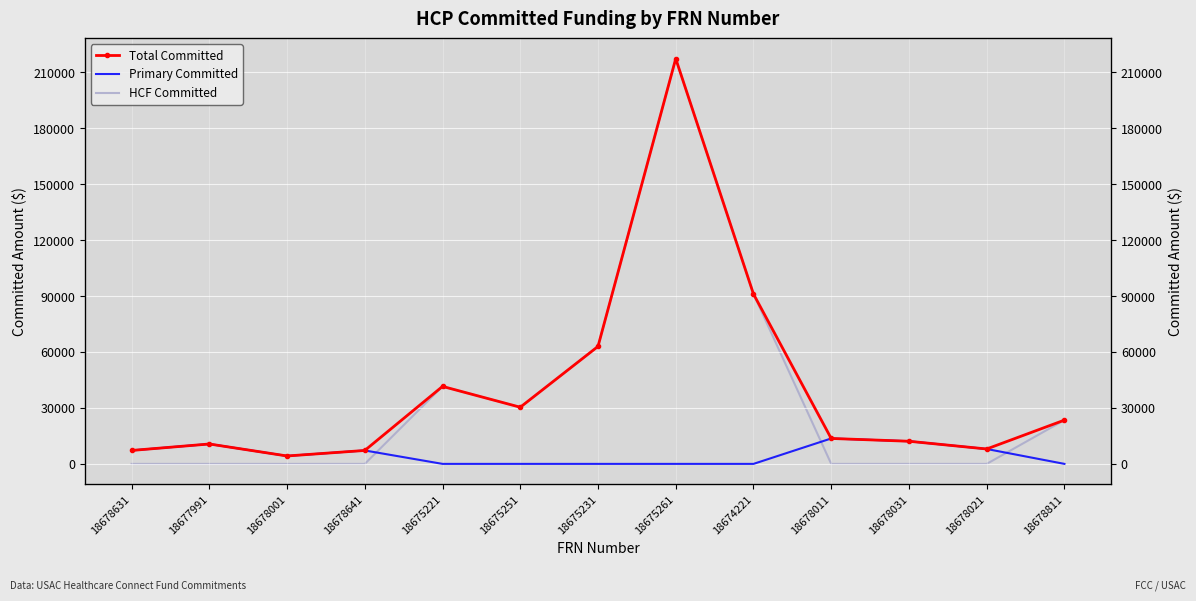

Count the number of data series in this chart.

3